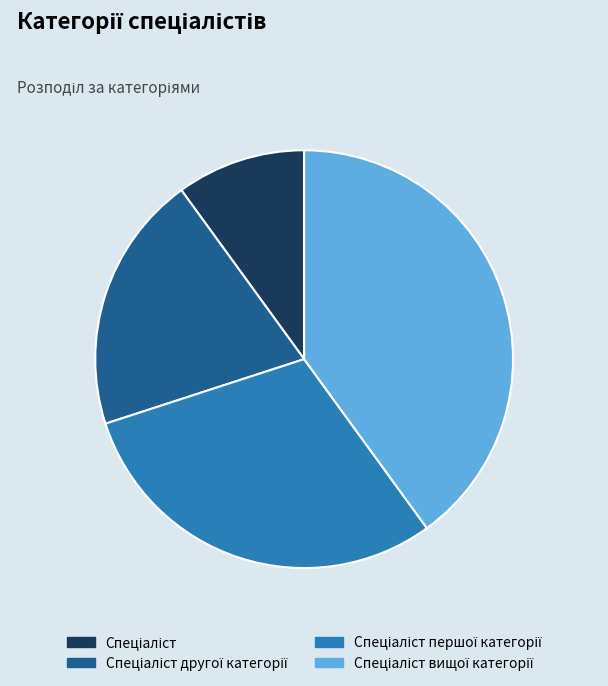

Is there a majority slice in this chart?

No